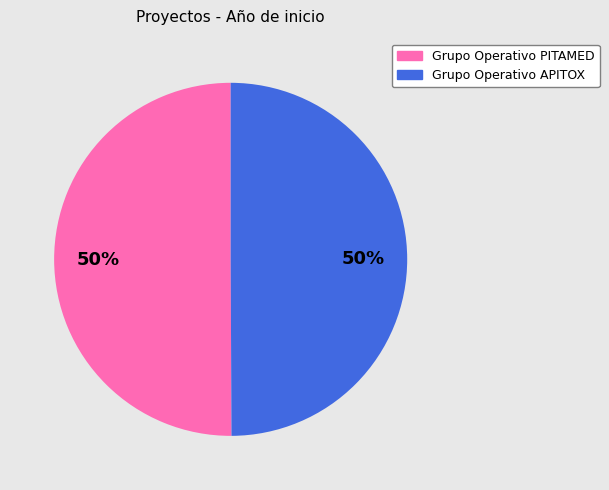

To the nearest percent, what percentage of the pie is Grupo Operativo PITAMED?

50%